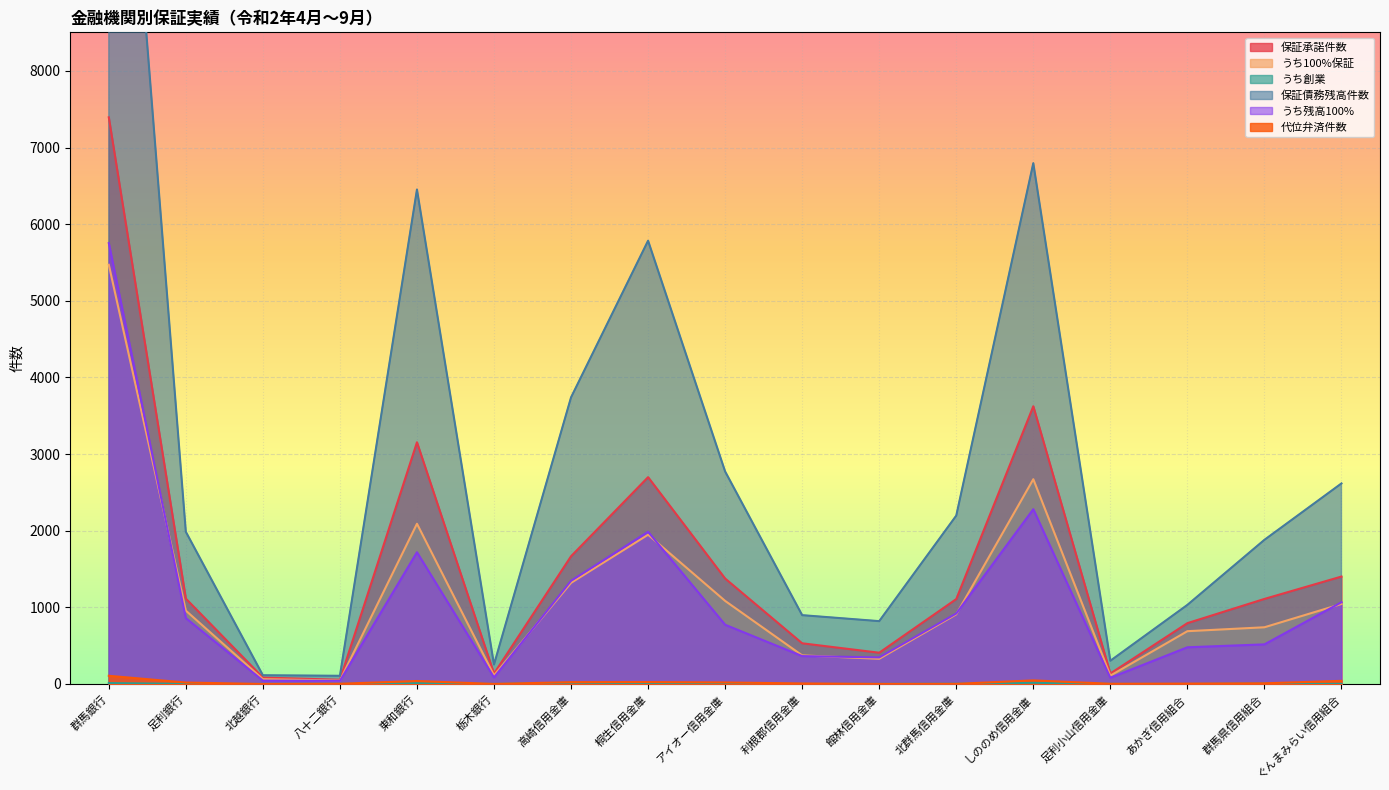

Is the value of うち100%保証 at あかぎ信用組合 greater than the value of 保証債務残高件数 at 東和銀行?

No